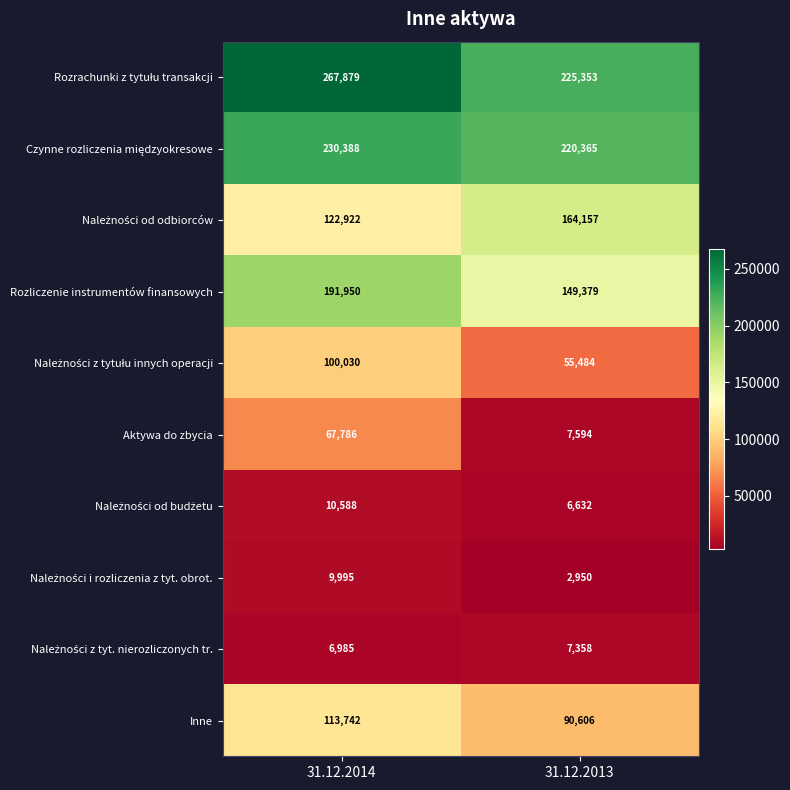

Rank the categories by Aktywa do zbycia value from lowest to highest.

31.12.2013, 31.12.2014